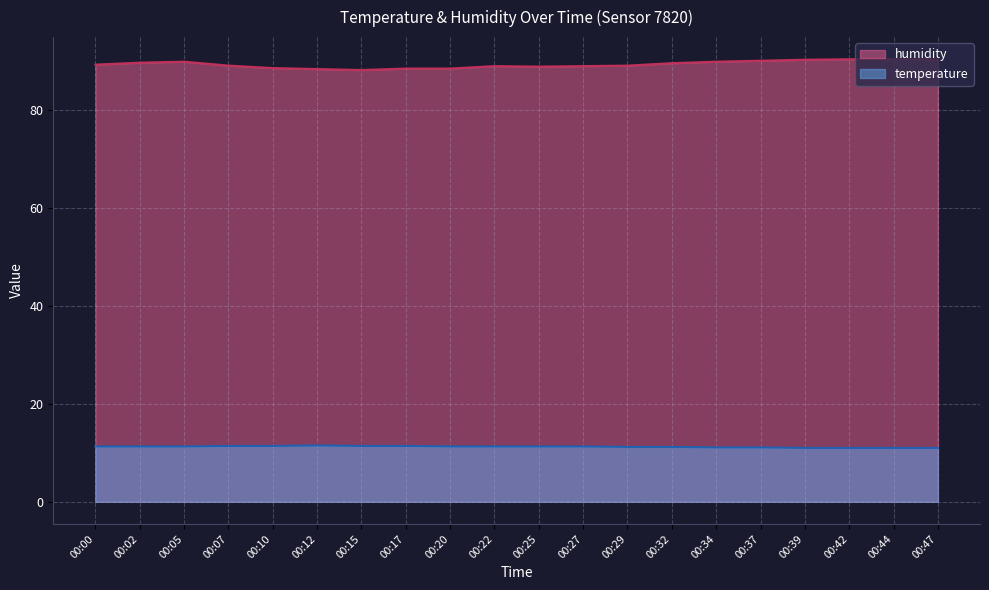

Reading left to right, transcribe all the data shown in this chart.

temperature: 11.3	11.3	11.3	11.4	11.4	11.5	11.4	11.4	11.3	11.3	11.3	11.3	11.2	11.2	11.1	11.1	11.0	11.0	11.0	11.0
humidity: 89.2	89.6	89.8	89.0	88.5	88.3	88.1	88.4	88.4	88.9	88.8	88.9	89.0	89.5	89.8	90.0	90.2	90.3	90.3	90.3